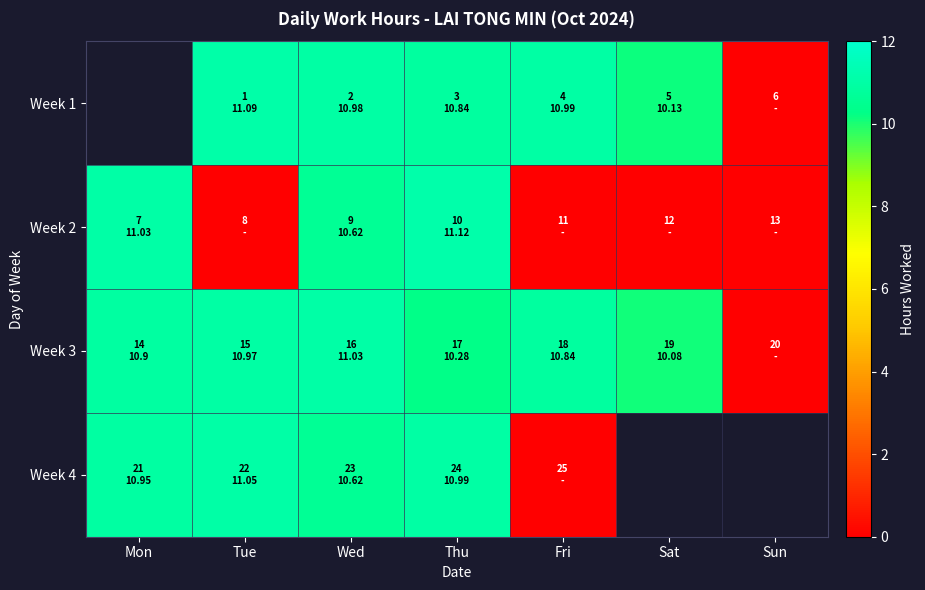

What is the approximate value of Week 2 at Thu?

11.1